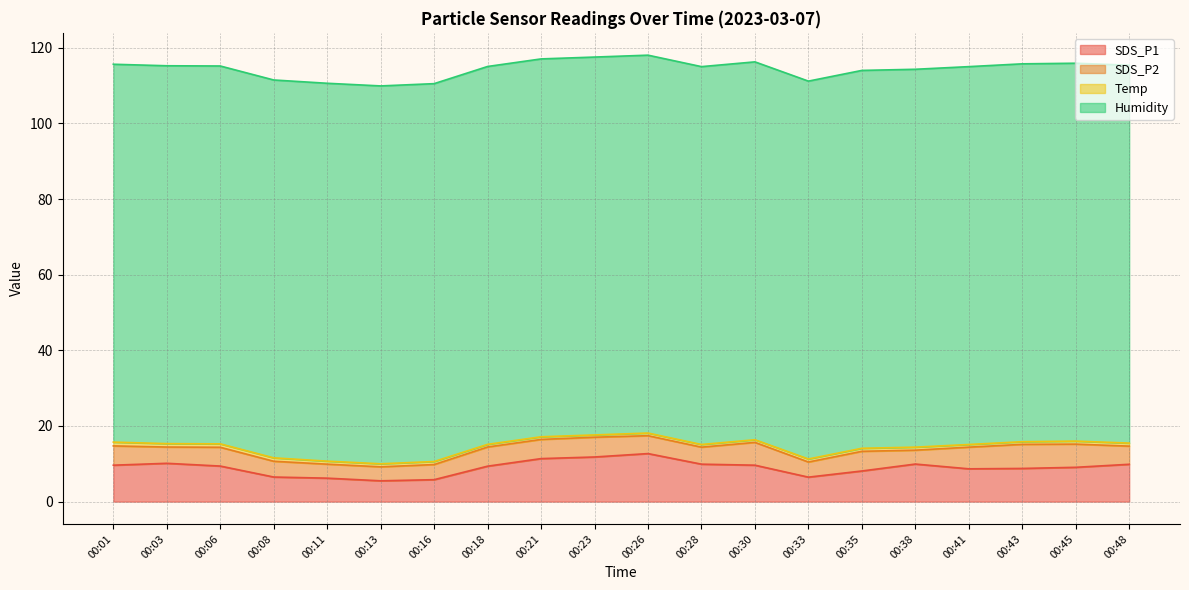

Which series has the largest total across all categories?

Humidity